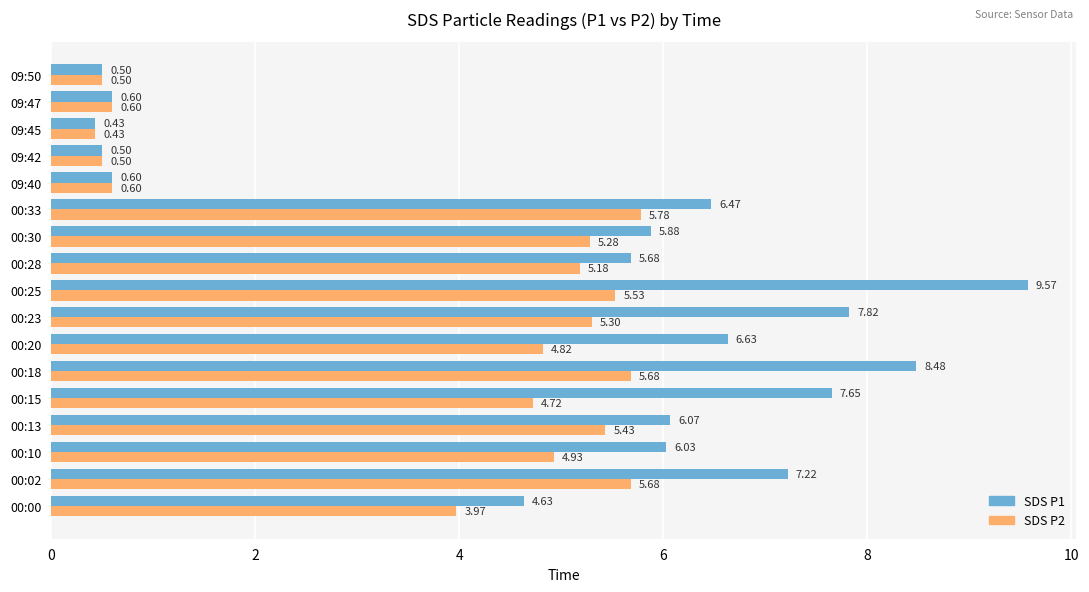

What is the total value across all series at 00:10?

11.0